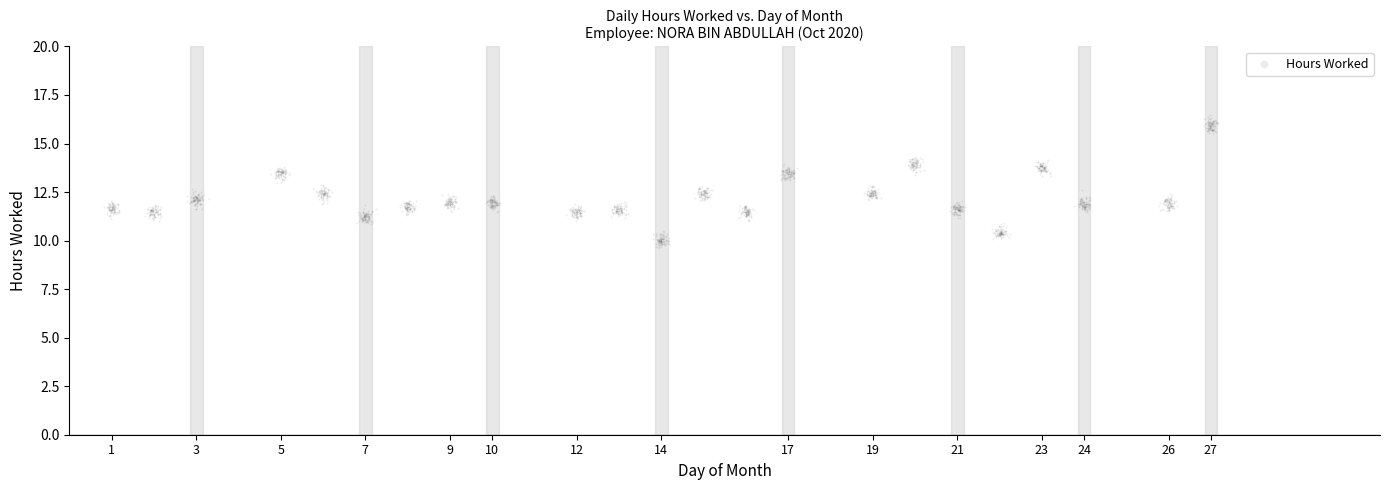

What is the range of Y values (max minus min)?

6.8